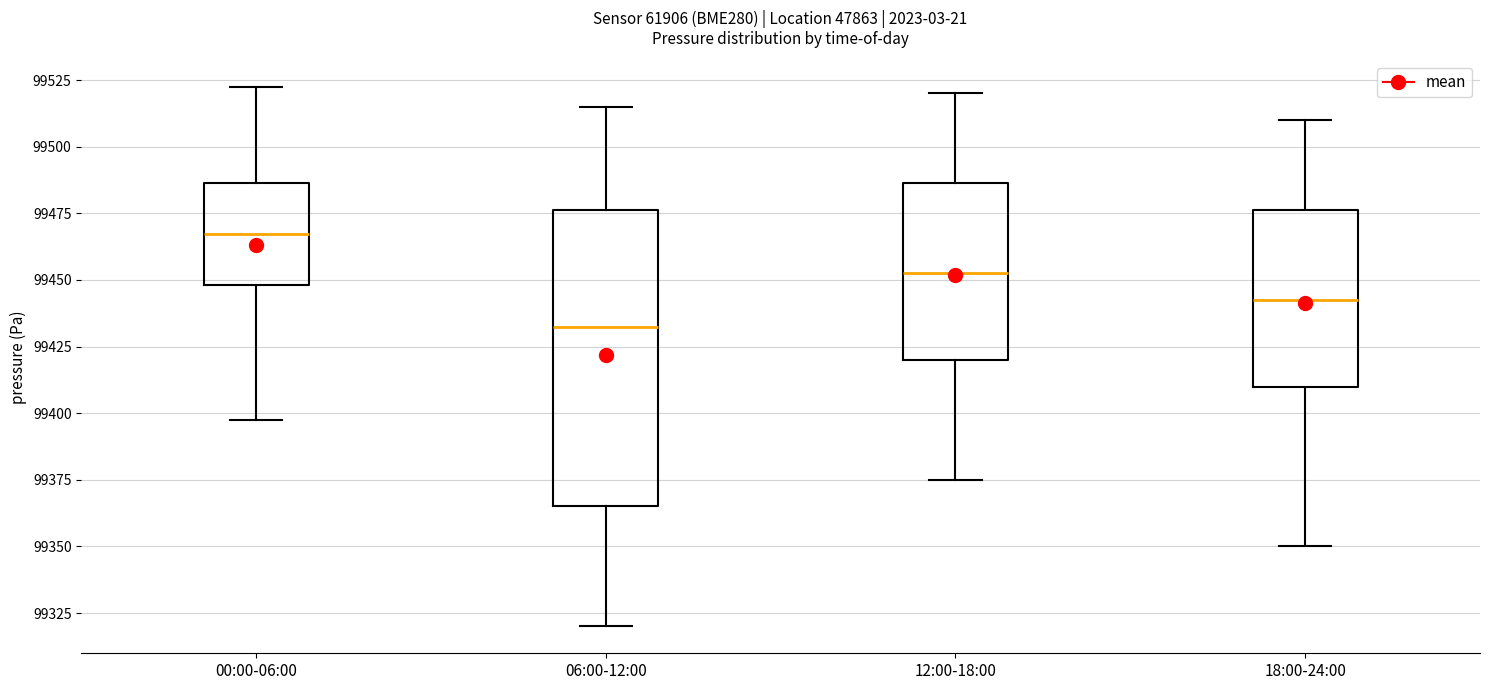

Comparing the boxes themselves (not the whiskers), which one is the tallest?

06:00-12:00